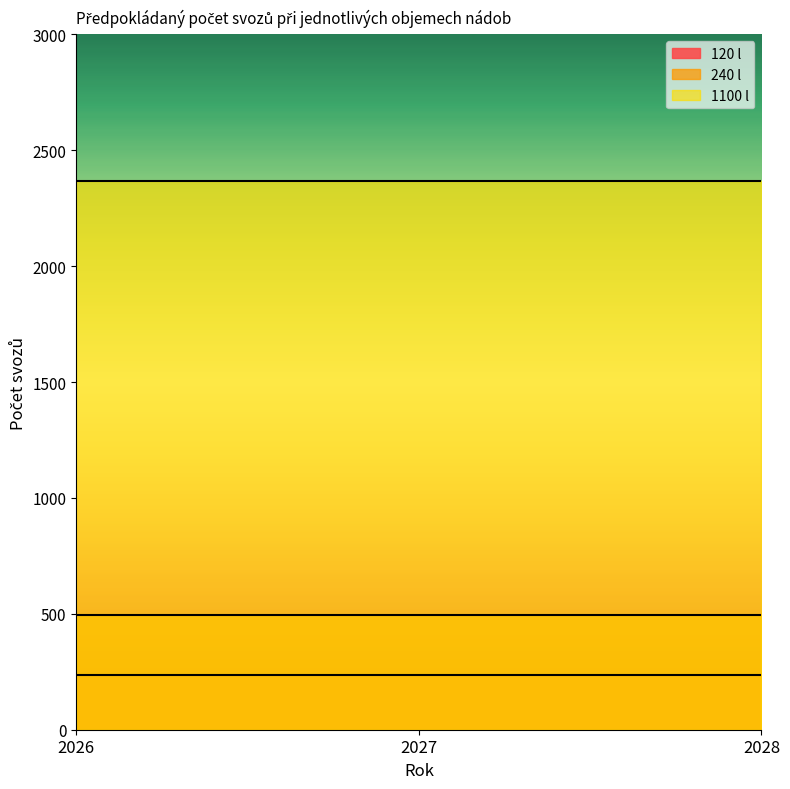

Where is 120 l nearest to the value 234?

2026